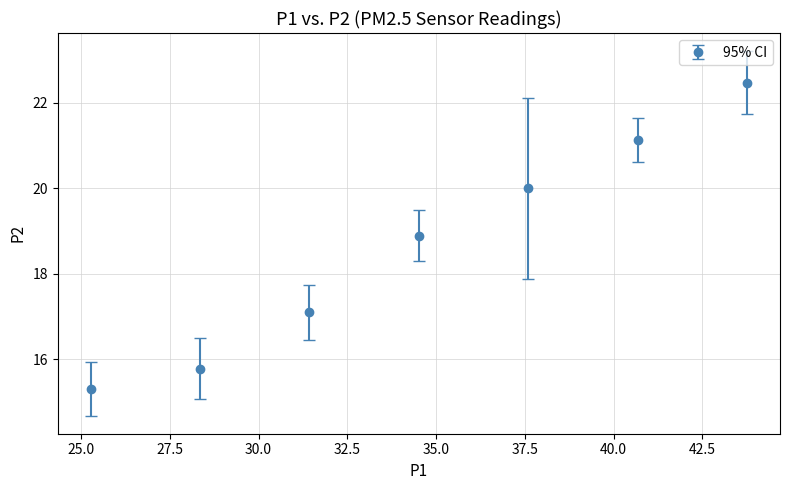

What is the value of the 1st point from the left?

15.3